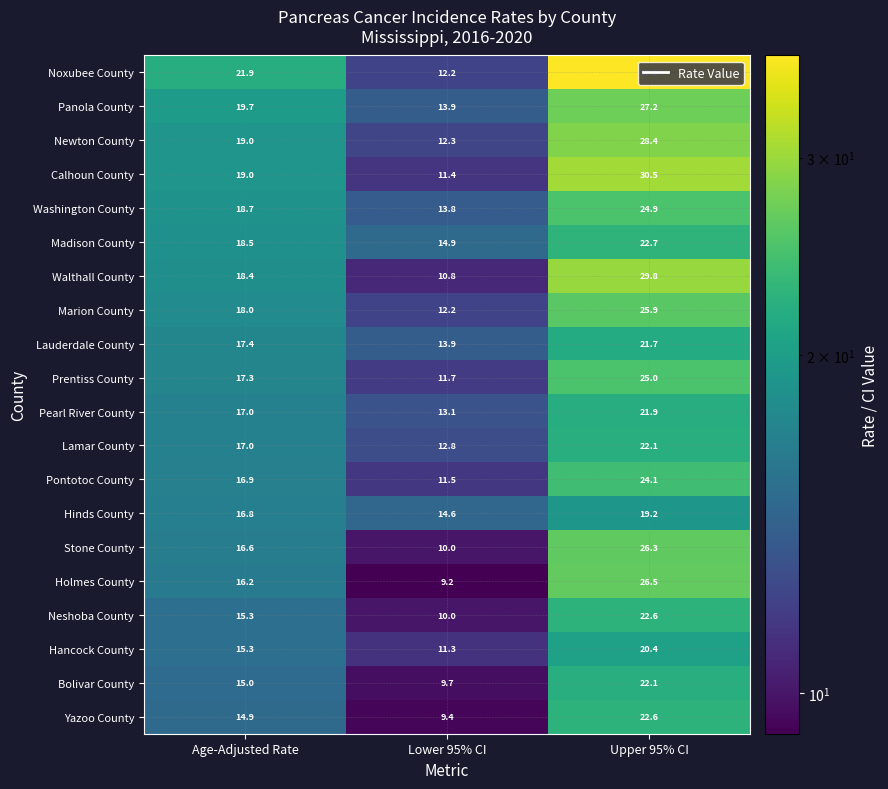

At which category is the sum across all series the highest?

Upper 95% CI